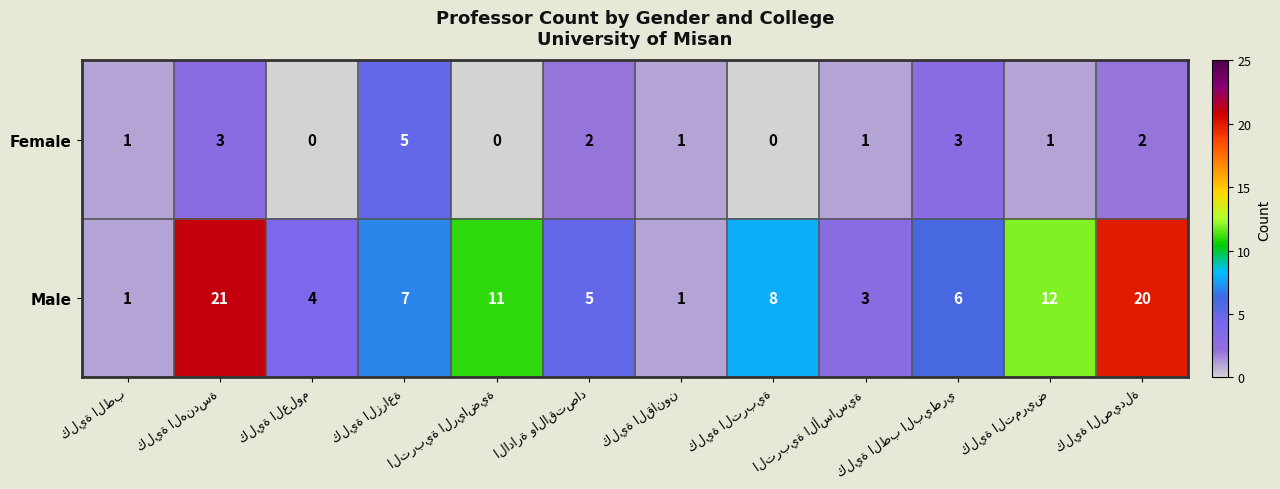

List the series in order of their overall mean, highest first.

Male, Female